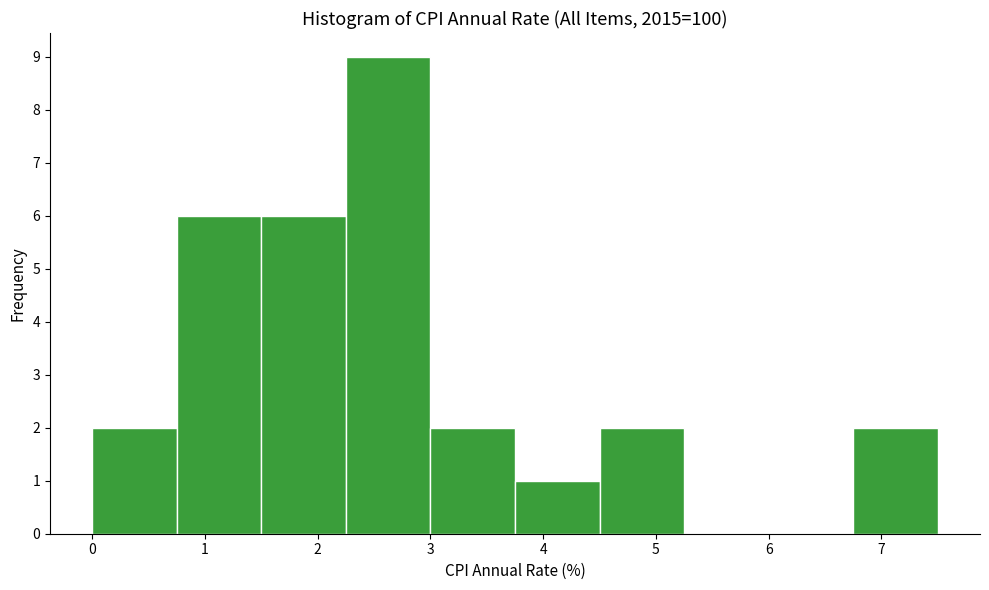

Reading left to right, transcribe this chart: for each bar, give the range it covers on the x-axis and its height. Neither the bar edges nor the heights are printed on the chart, so give them approximately, as read against the axes.

0.00 to 0.75: 2
0.75 to 1.50: 6
1.50 to 2.25: 6
2.25 to 3.00: 9
3.00 to 3.75: 2
3.75 to 4.50: 1
4.50 to 5.25: 2
5.25 to 6.00: 0
6.00 to 6.75: 0
6.75 to 7.50: 2